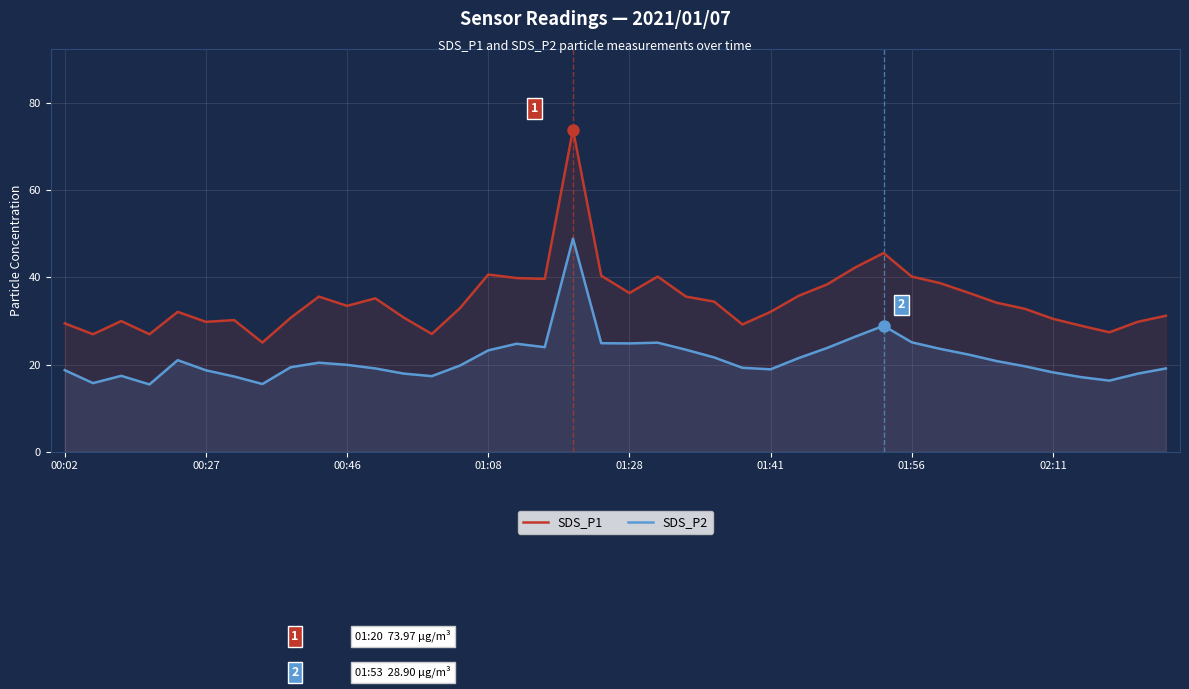

True or false: SDS_P2 and SDS_P1 cross at least once.

False